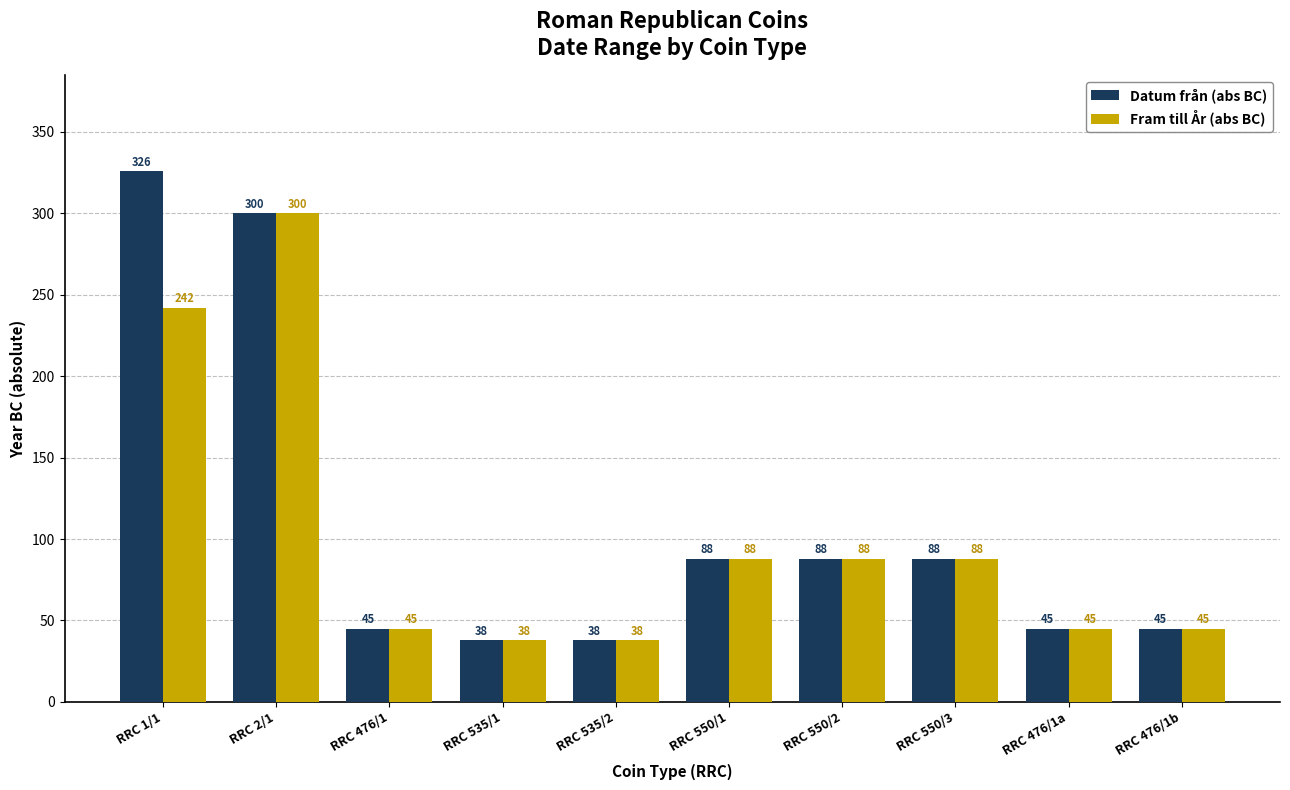

What is the total value across all series at RRC 550/2?

176